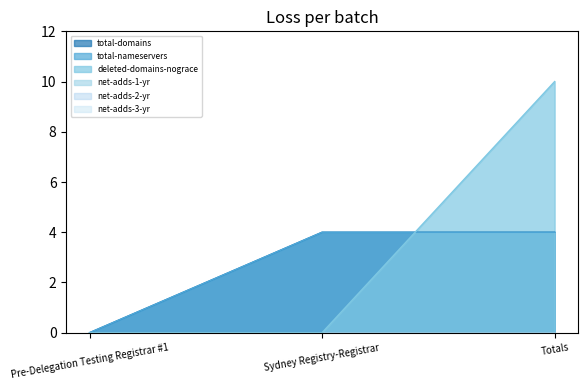

Reading left to right, what are all the values shown in this chart?

total-domains: Pre-Delegation Testing Registrar #1=0	Sydney Registry-Registrar=4	Totals=4
total-nameservers: Pre-Delegation Testing Registrar #1=0	Sydney Registry-Registrar=4	Totals=4
deleted-domains-nograce: Pre-Delegation Testing Registrar #1=0	Sydney Registry-Registrar=0	Totals=10